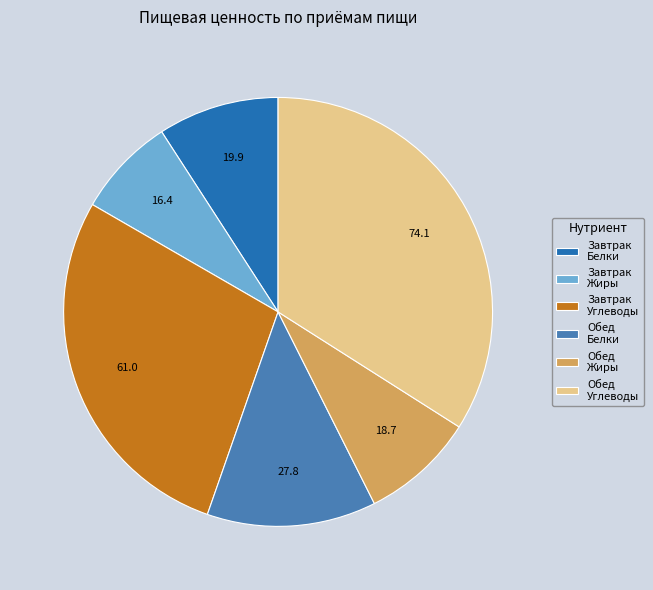

Do Обед Углеводы and Обед Белки together represent more than half of the pie?

No